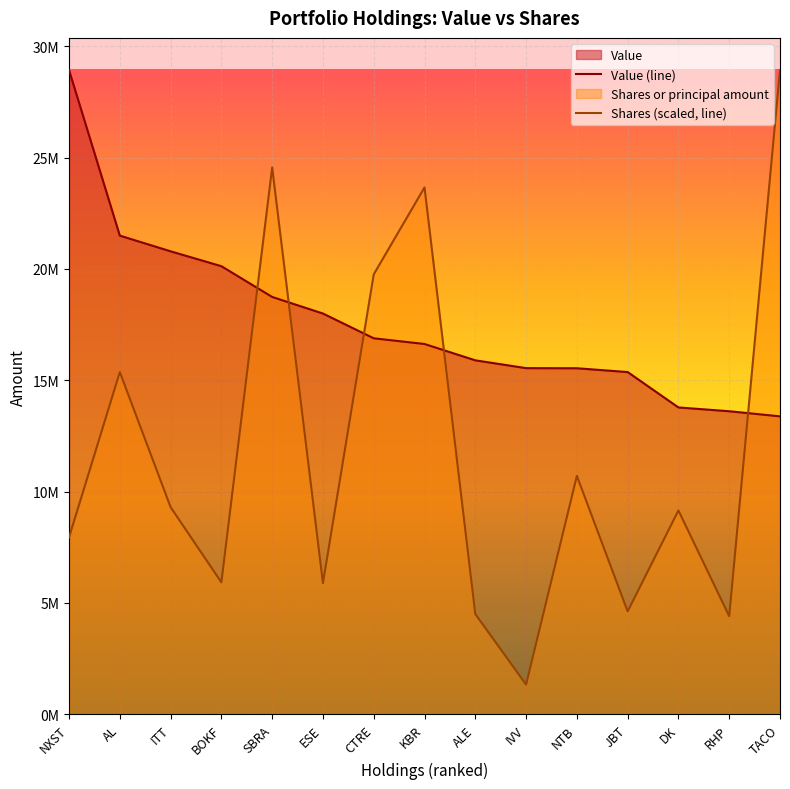

What is the sum of the Value values at BOKF and ITT?

40912000.0